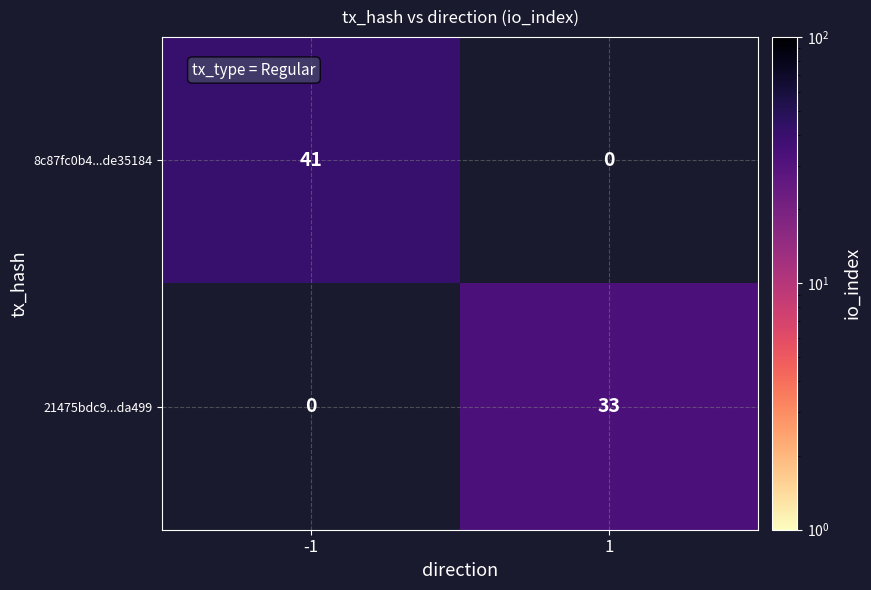

Is the value of 21475bdc9...da499 at 1 greater than the value of 8c87fc0b4...de35184 at -1?

No